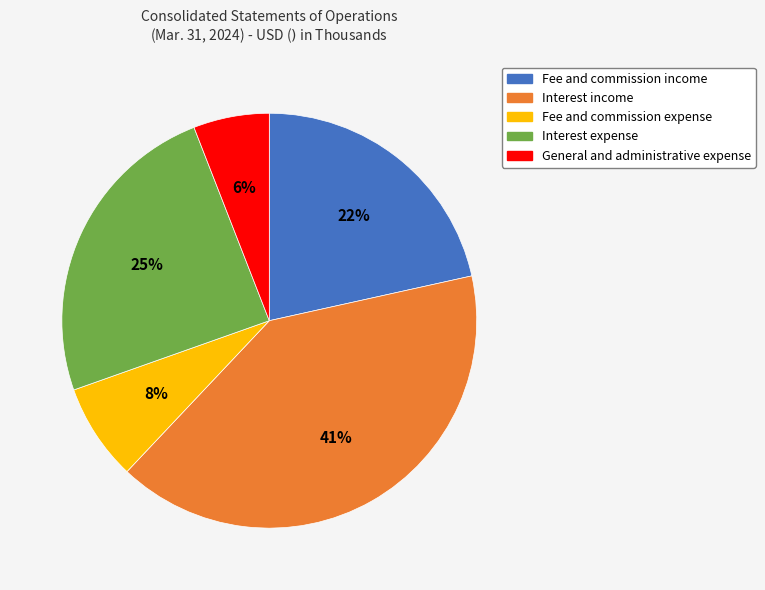

Does any single category account for the majority?

No